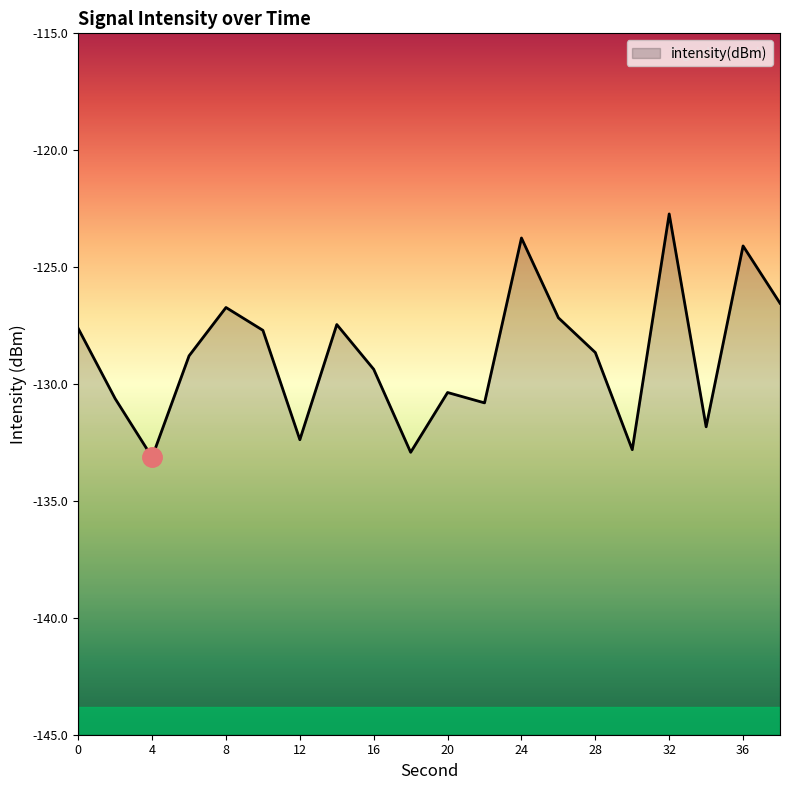

What is the sum of the values at 38 and 12?

-258.9